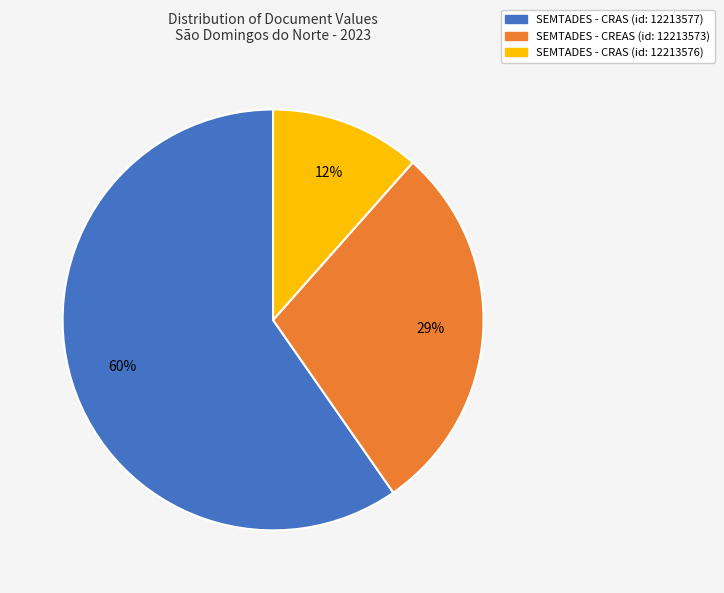

How many segments does this pie chart have?

3